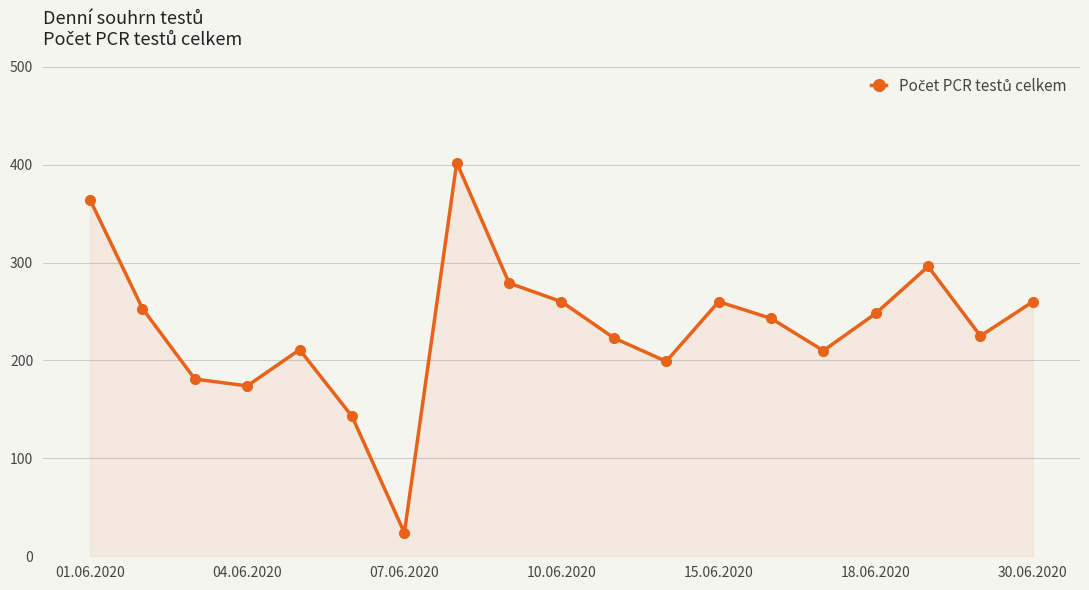

What is the sum of all values?

4455